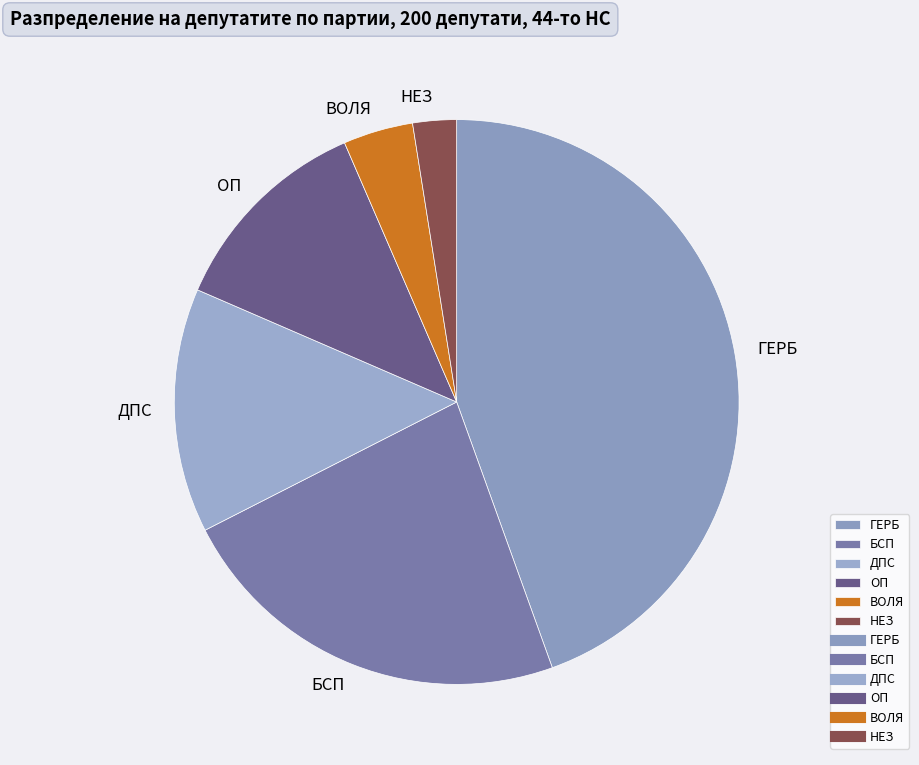

Count the number of slices in the pie.

6